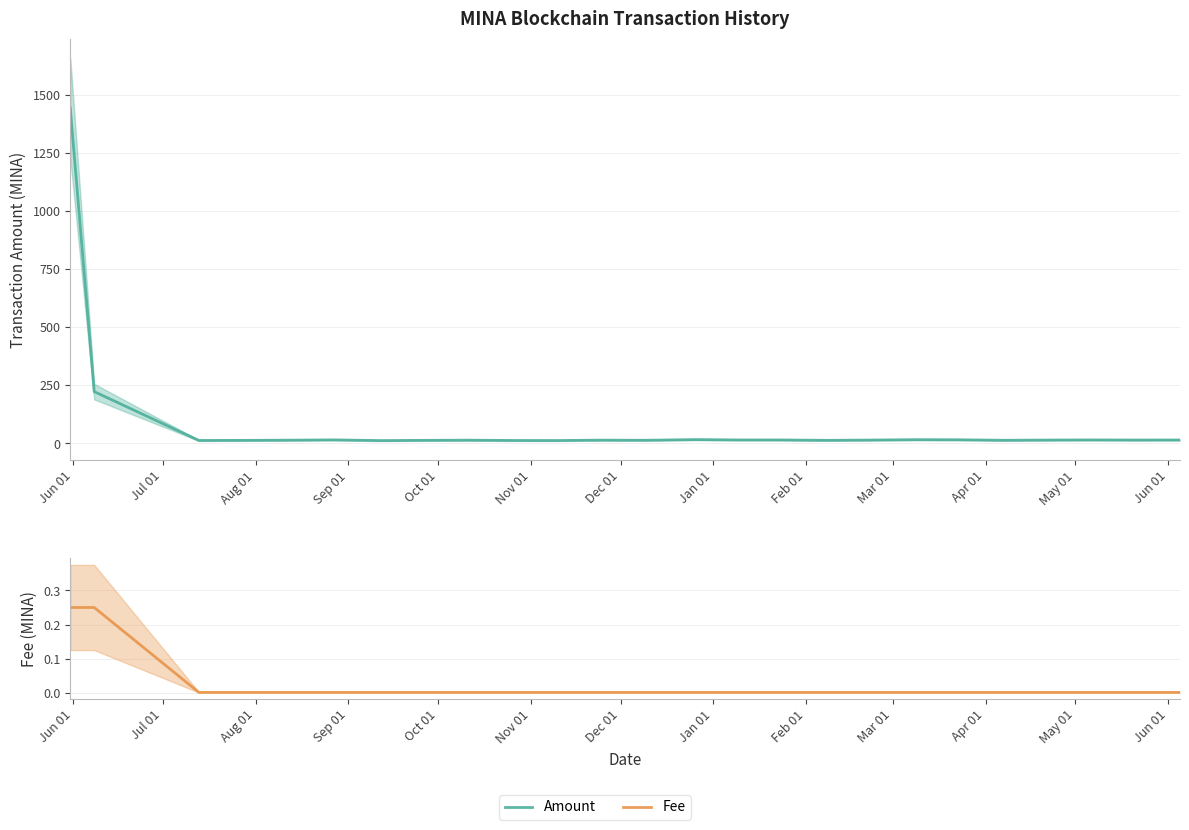

True or false: Amount and Fee cross at least once.

False